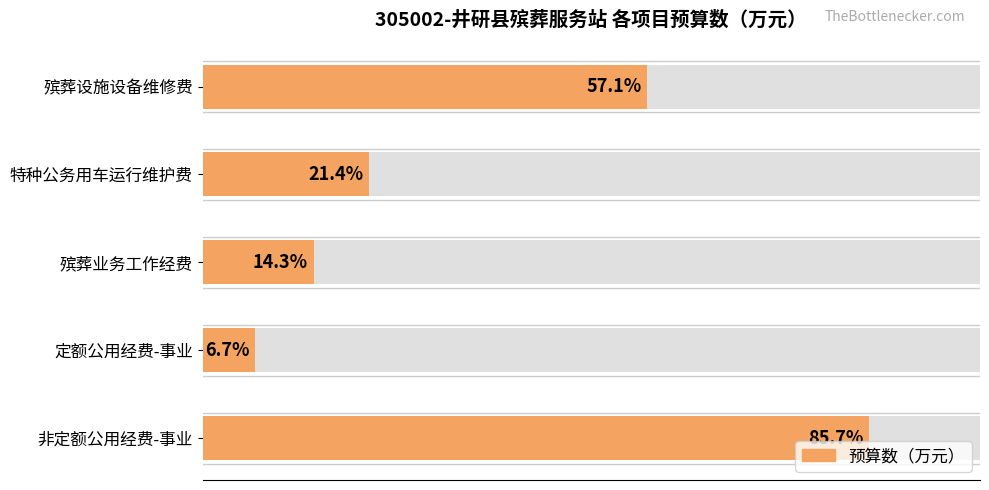

What is the change in value from 特种公务用车运行维护费 to 殡葬业务工作经费?

-0.5